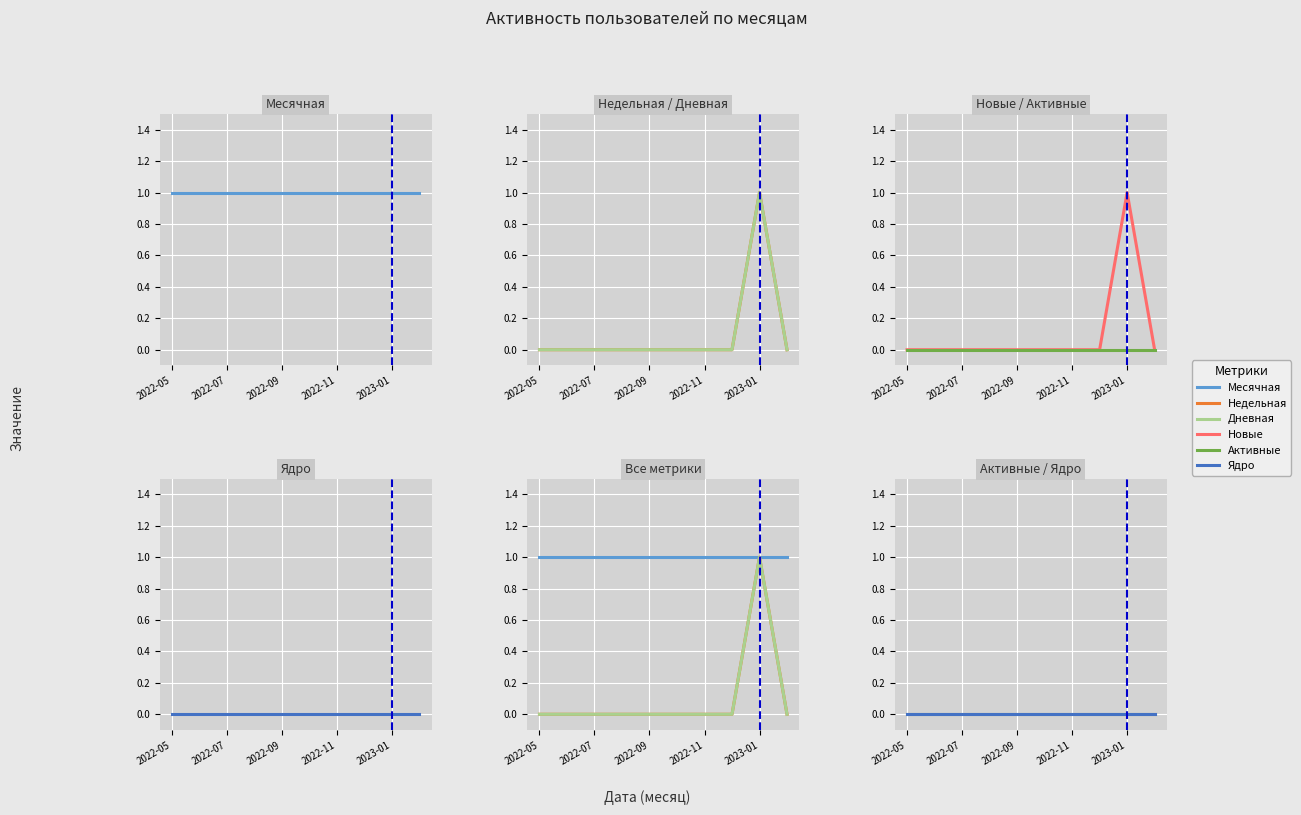

Is it true that Дневная equals 0 at 5?

False